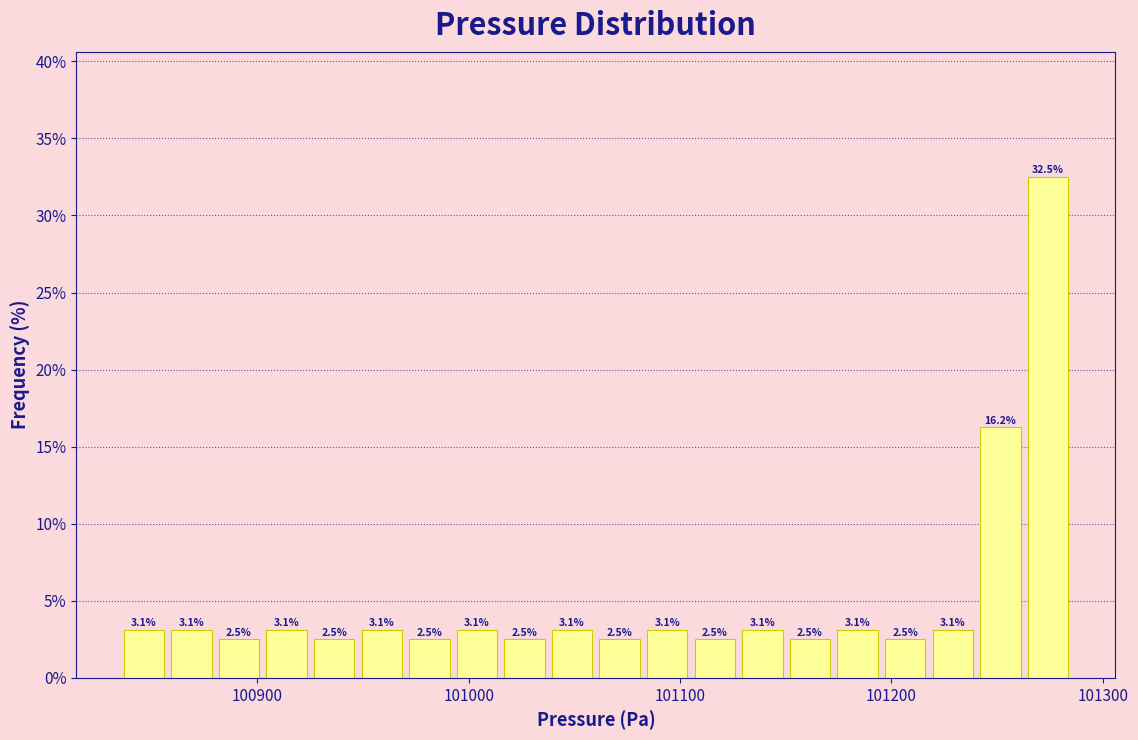

Read against the x-axis, roughly where is the centre of the tallest bar?

101270